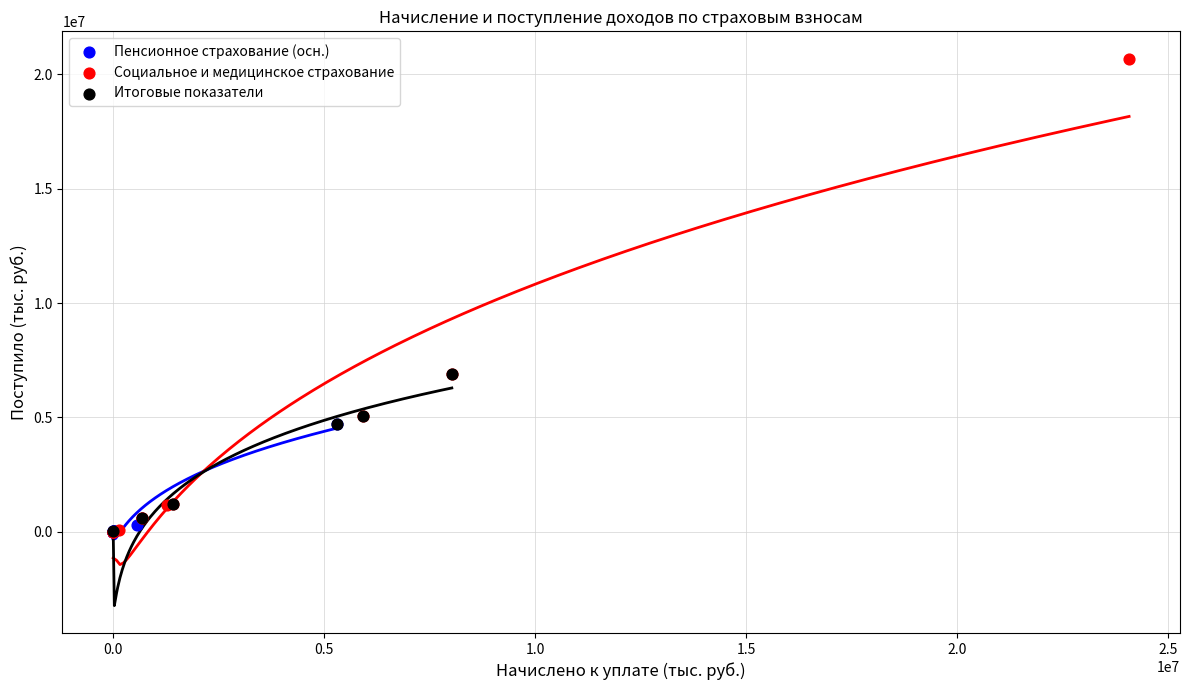

Which series contains the highest Y value?

Социальное и медицинское страхование